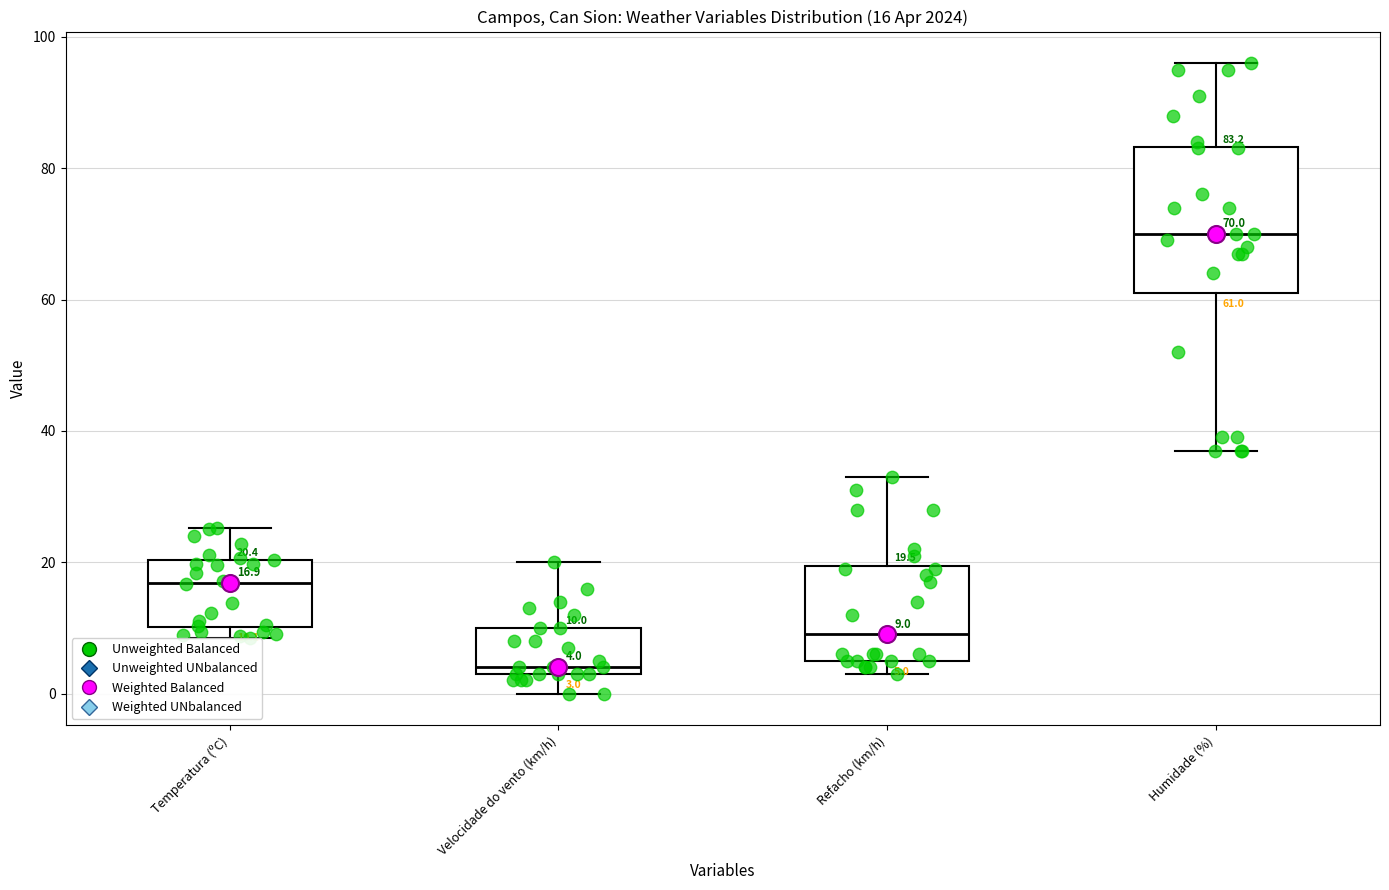

Comparing the boxes themselves (not the whiskers), which one is the tallest?

Humidade (%)